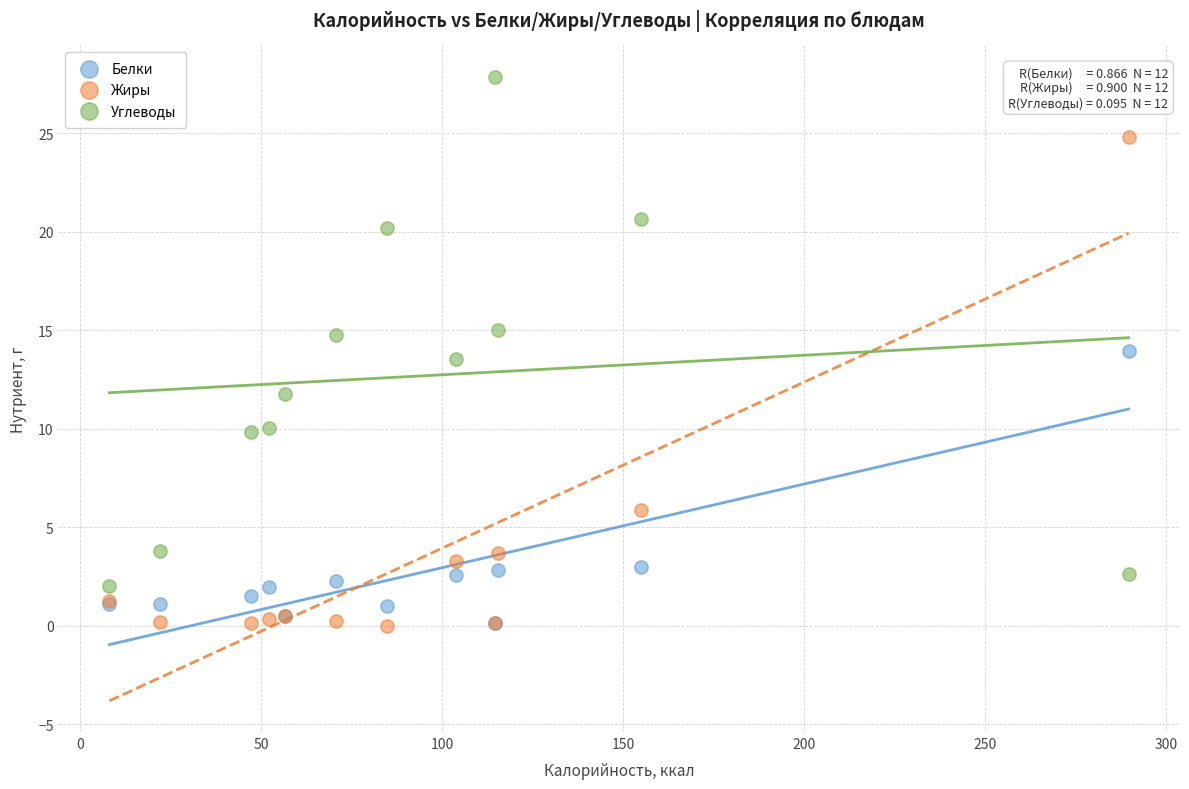

What are all the series names shown in the legend?

Белки, Жиры, Углеводы